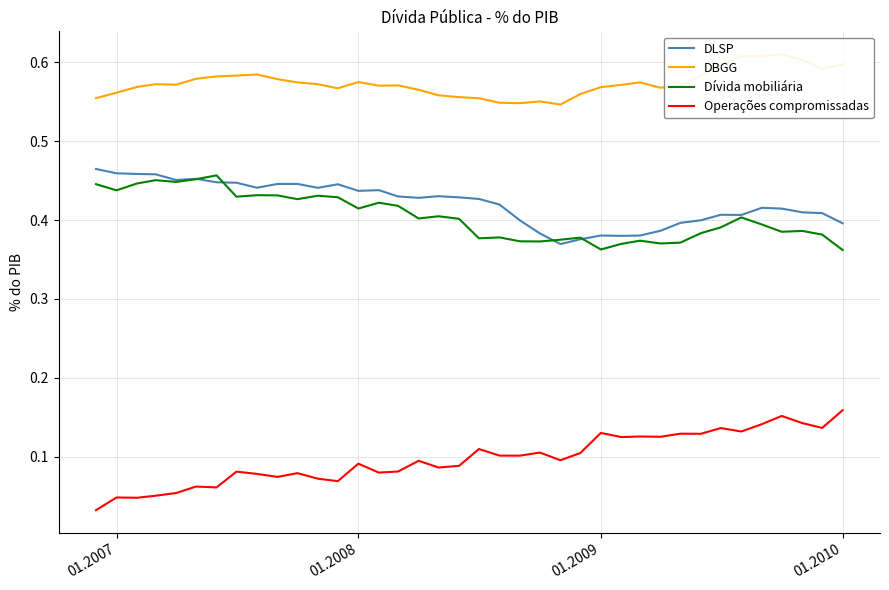

True or false: Operações compromissadas and Dívida mobiliária cross at least once.

False